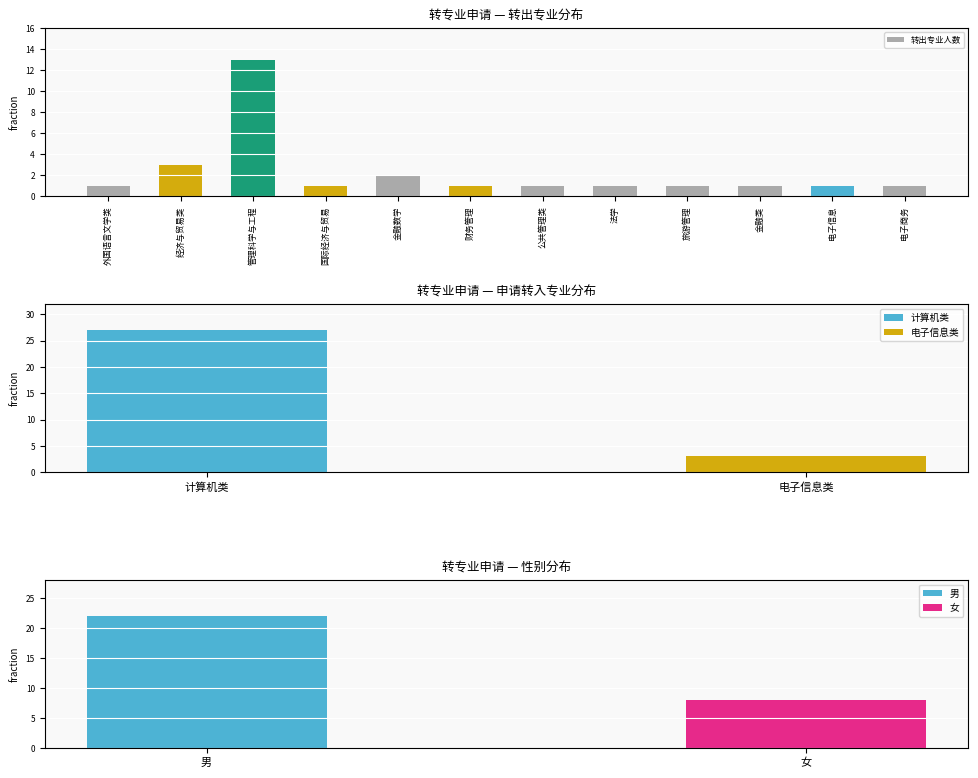

Between 管理科学与工程 and 电子商务, which is larger?

管理科学与工程